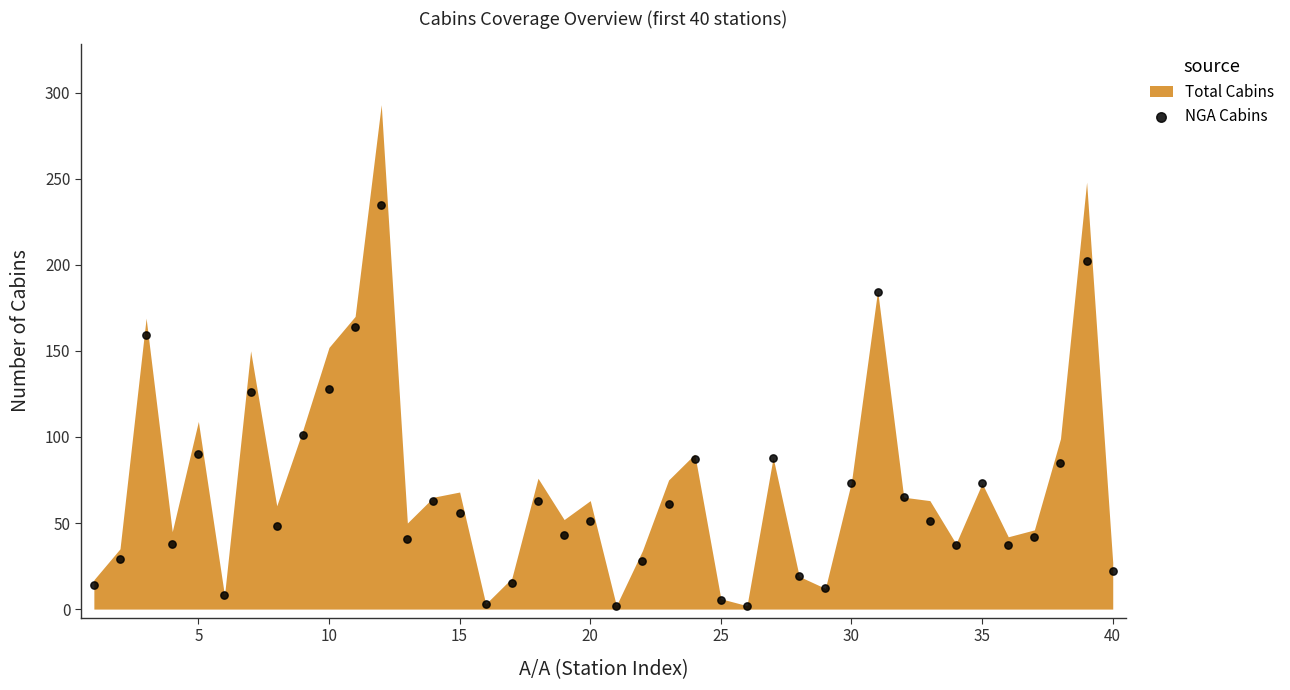

What is the range of X values (max minus min)?

39